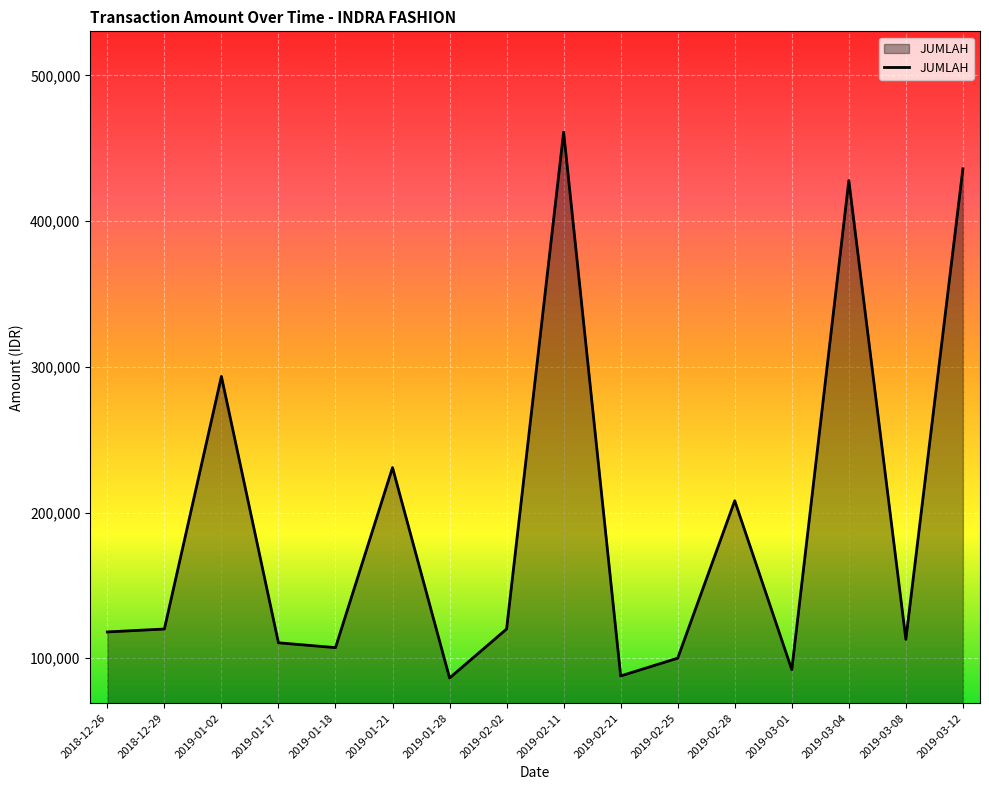

Is it true that the value at 2019-03-04 is 427805?

True